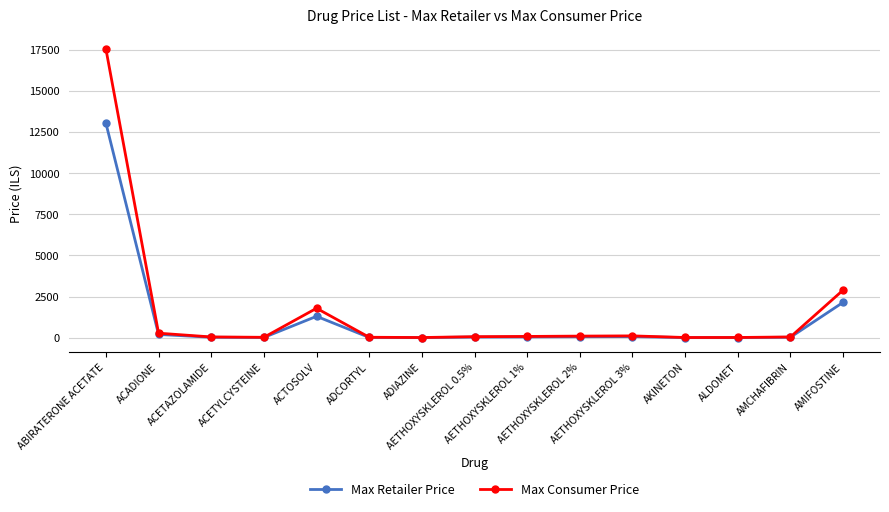

At which category is the sum across all series the highest?

ABIRATERONE ACETATE